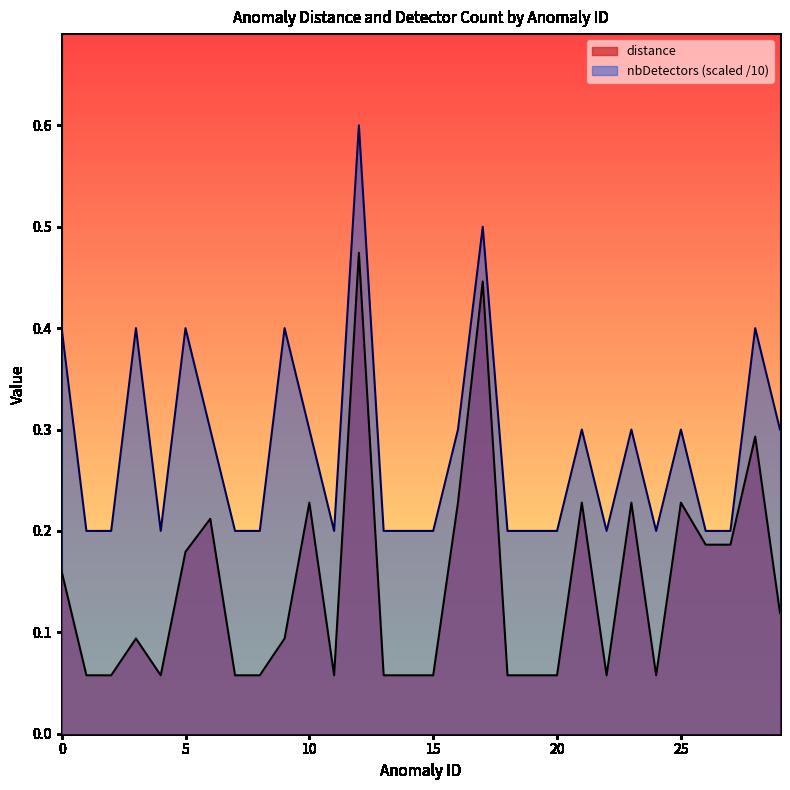

Is the value of distance at 20 greater than the value of nbDetectors at 21?

No